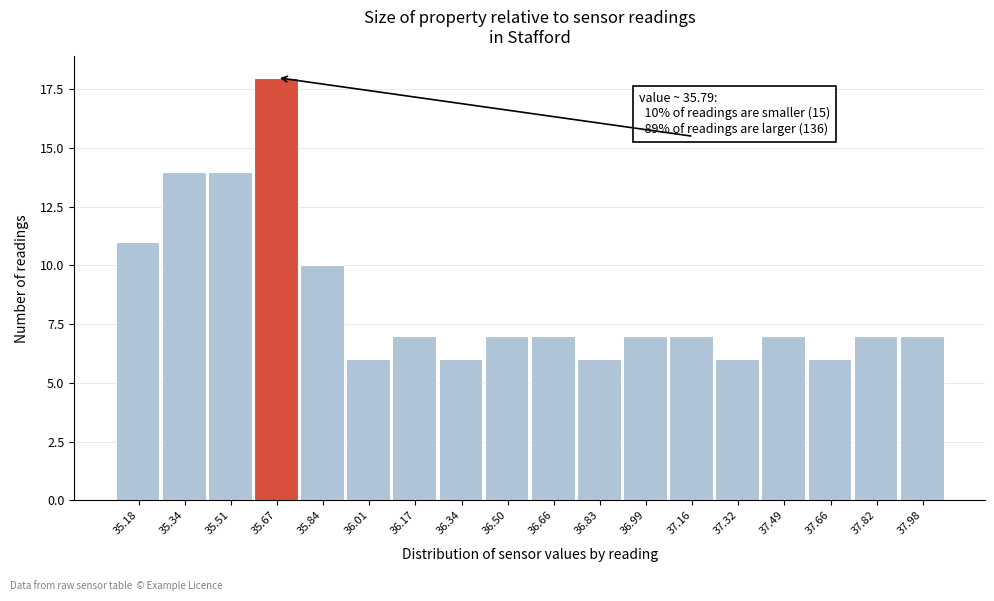

Reading left to right, extract all data points from this chart.

35.18=11	35.34=14	35.51=14	35.67=18	35.84=10	36.01=6	36.17=7	36.34=6	36.50=7	36.66=7	36.83=6	36.99=7	37.16=7	37.32=6	37.49=7	37.66=6	37.82=7	37.98=7